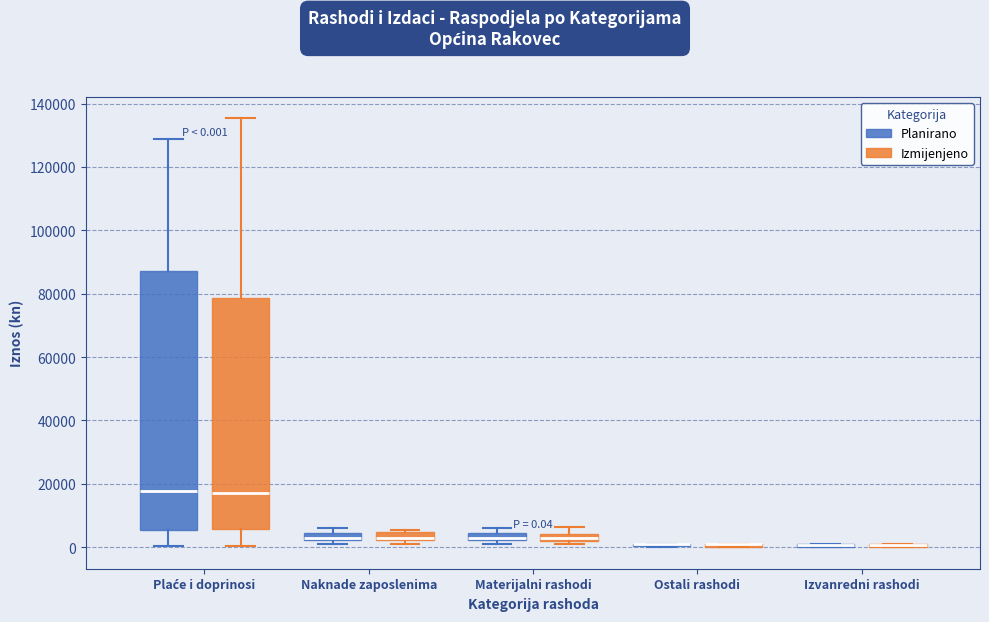

Which box is the tallest, from its lower edge to its upper edge?

Plaće i doprinosi (Planirano)